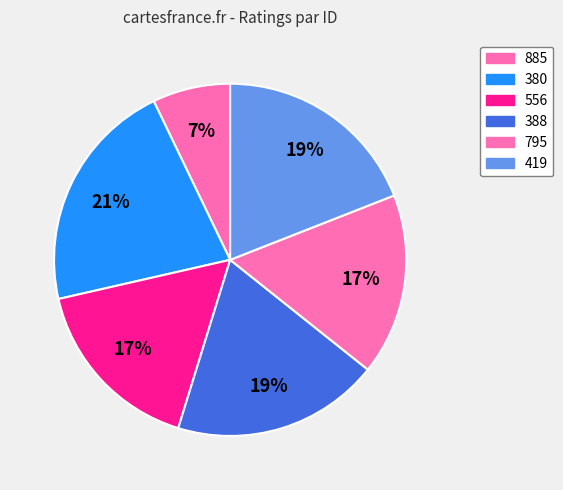

What percentage is the 380 slice, to the nearest percent?

21%